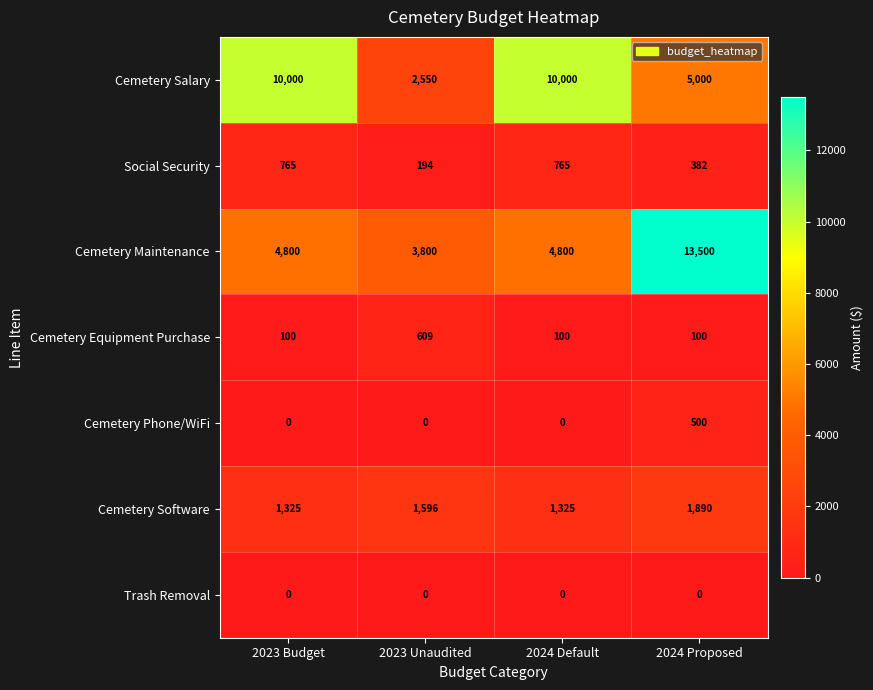

What is the spread (max minus min) of values at 2024 Proposed?

13500